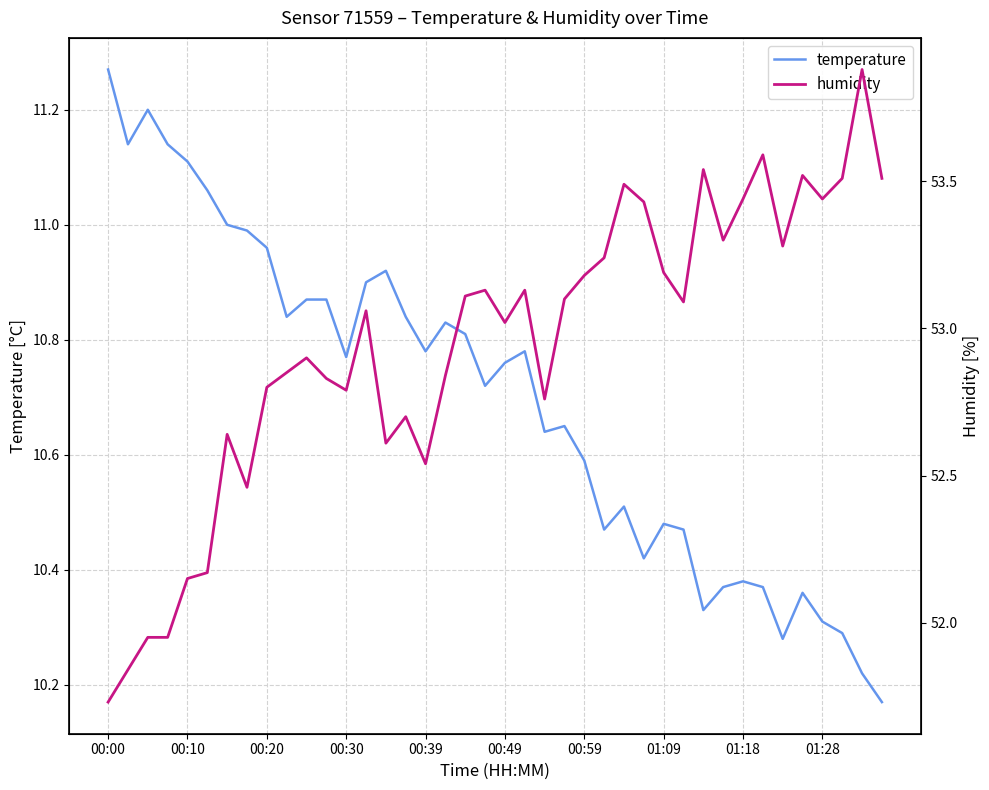

At which label does temperature reach its peak?

00:00